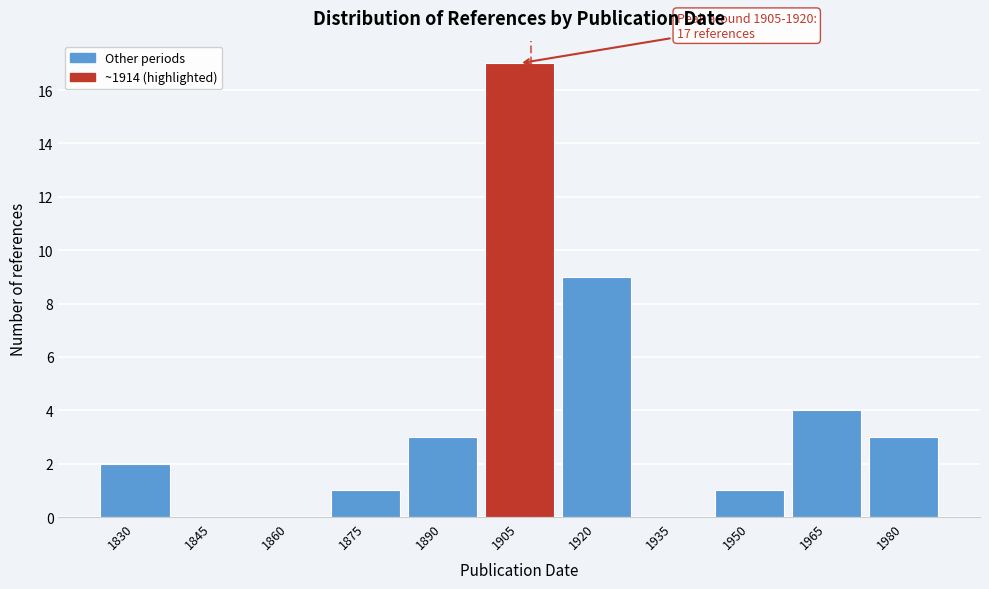

Reading right to left, transcribe all the data shown in this chart.

1980=3	1965=4	1950=1	1935=0	1920=9	1905=17	1890=3	1875=1	1860=0	1845=0	1830=2